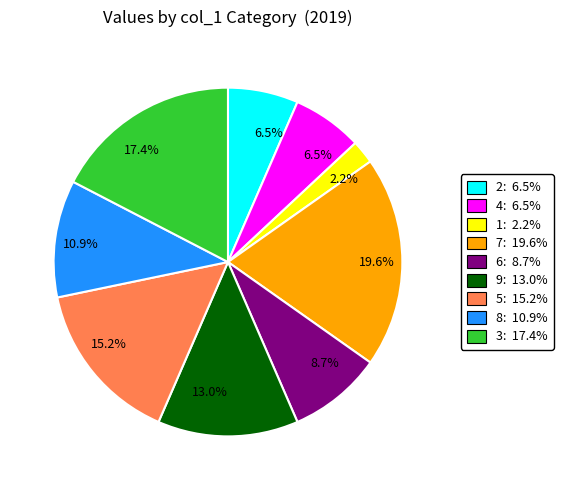

Does any single category account for the majority?

No